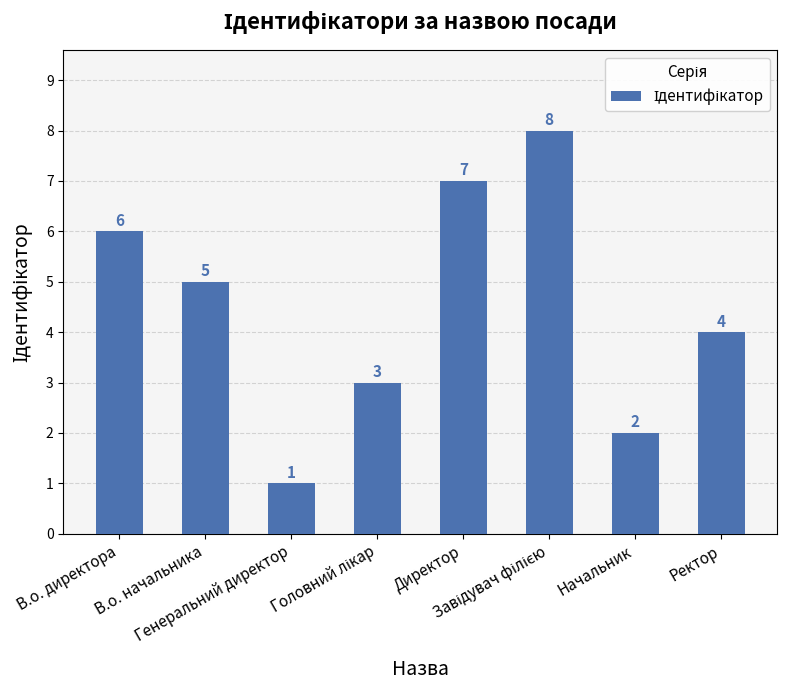

Approximately how many times larger is the value at Начальник compared to В.о. директора?

0.3